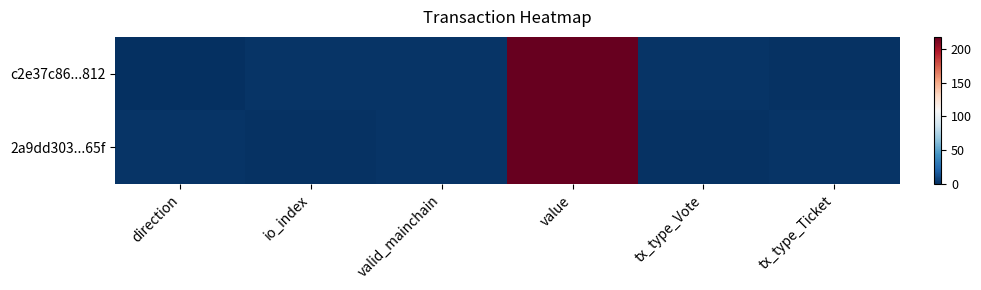

Reading left to right, list all the values displayed in this chart.

c2e37c86...812: direction=-1.0	io_index=1.0	valid_mainchain=1.0	value=218.0	tx_type_Vote=1.0	tx_type_Ticket=0.0
2a9dd303...65f: direction=1.0	io_index=0.0	valid_mainchain=1.0	value=218.0	tx_type_Vote=0.0	tx_type_Ticket=1.0